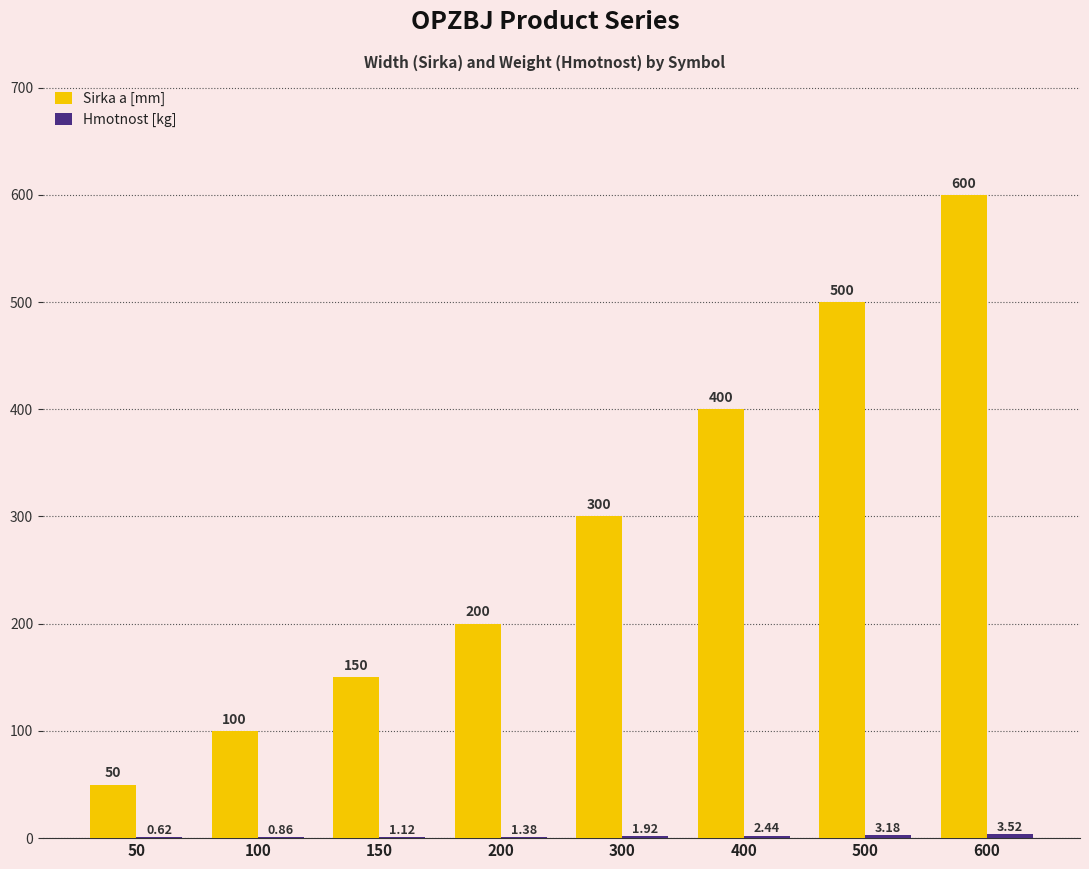

Which series changed the most between 100 and 600?

Sirka a [mm]